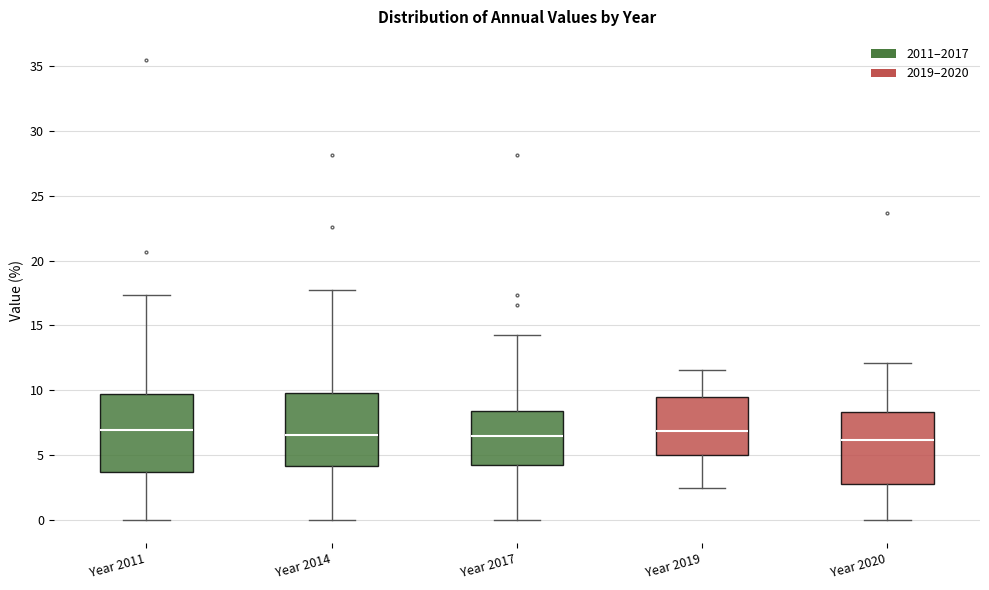

Reading left to right, read every box against the y-axis: the position of its median line, the range the box covers, and the ends of its whiskers. The values are not printed on the chart, so give them approximately, as read against the axis.

Year 2011: median 7.0, box 3.5 to 9.5, whiskers 0.0 to 17.5
Year 2014: median 6.5, box 4.0 to 10.0, whiskers 0.0 to 17.5
Year 2017: median 6.5, box 4.0 to 8.5, whiskers 0.0 to 14.5
Year 2019: median 7.0, box 5.0 to 9.5, whiskers 2.5 to 11.5
Year 2020: median 6.0, box 3.0 to 8.5, whiskers 0.0 to 12.0